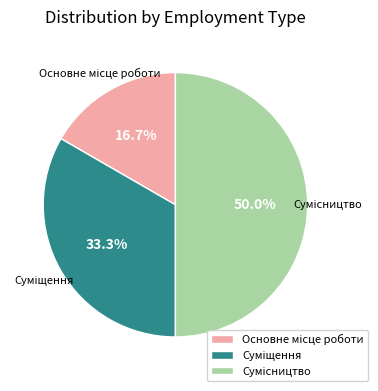

Rank the categories by value from highest to lowest.

Сумісництво, Суміщення, Основне місце роботи